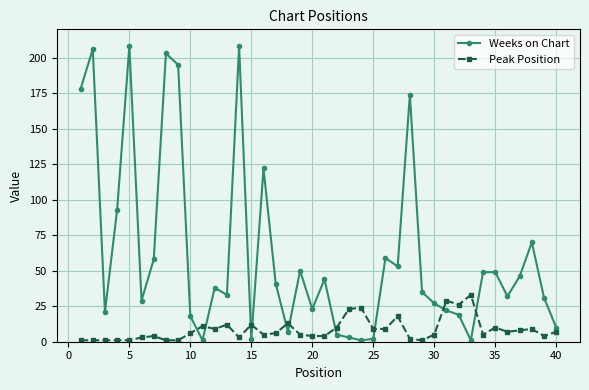

Reading right to left, list all the values displayed in this chart.

Weeks on Chart: 10	31	70	46	32	49	49	1	19	22	27	35	174	53	59	2	1	3	5	44	23	50	7	41	122	2	208	33	38	1	18	195	203	58	29	208	93	21	206	178
Peak Position: 7	4	9	8	7	10	5	33	26	29	5	1	2	18	9	9	24	23	10	4	4	5	13	6	5	12	3	12	9	11	6	1	1	4	3	1	1	1	1	1